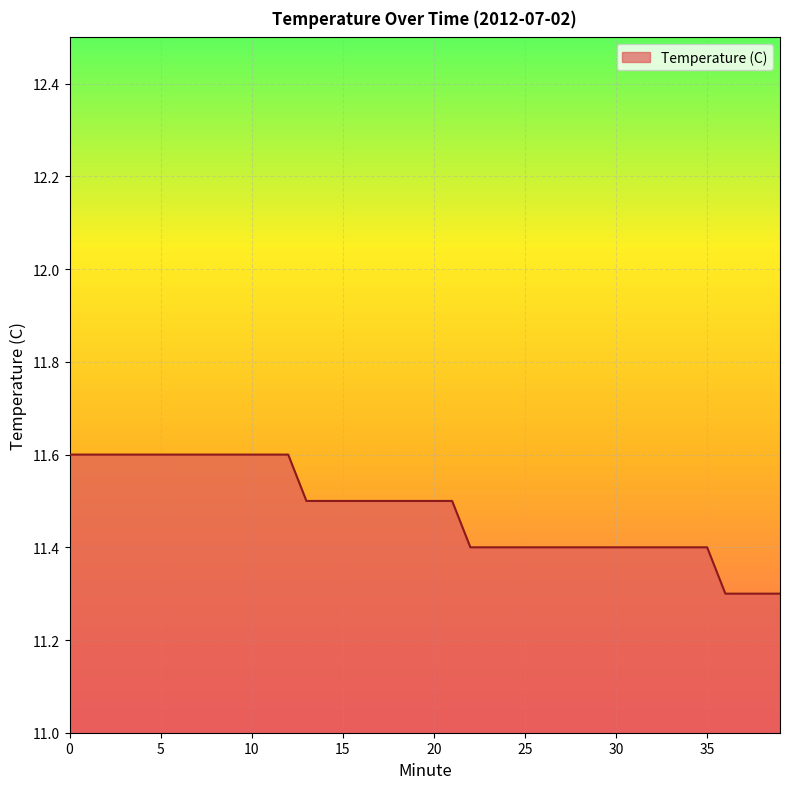

How many categories are shown in the chart?

40